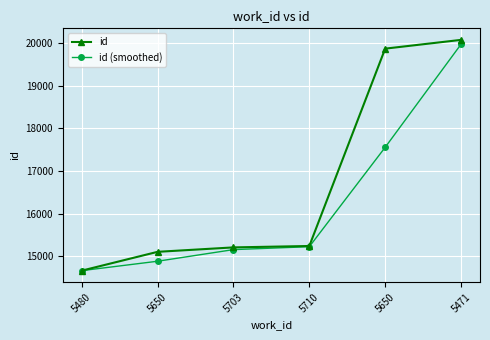

What is the difference between the maximum and minimum values in the id series?

5420.0